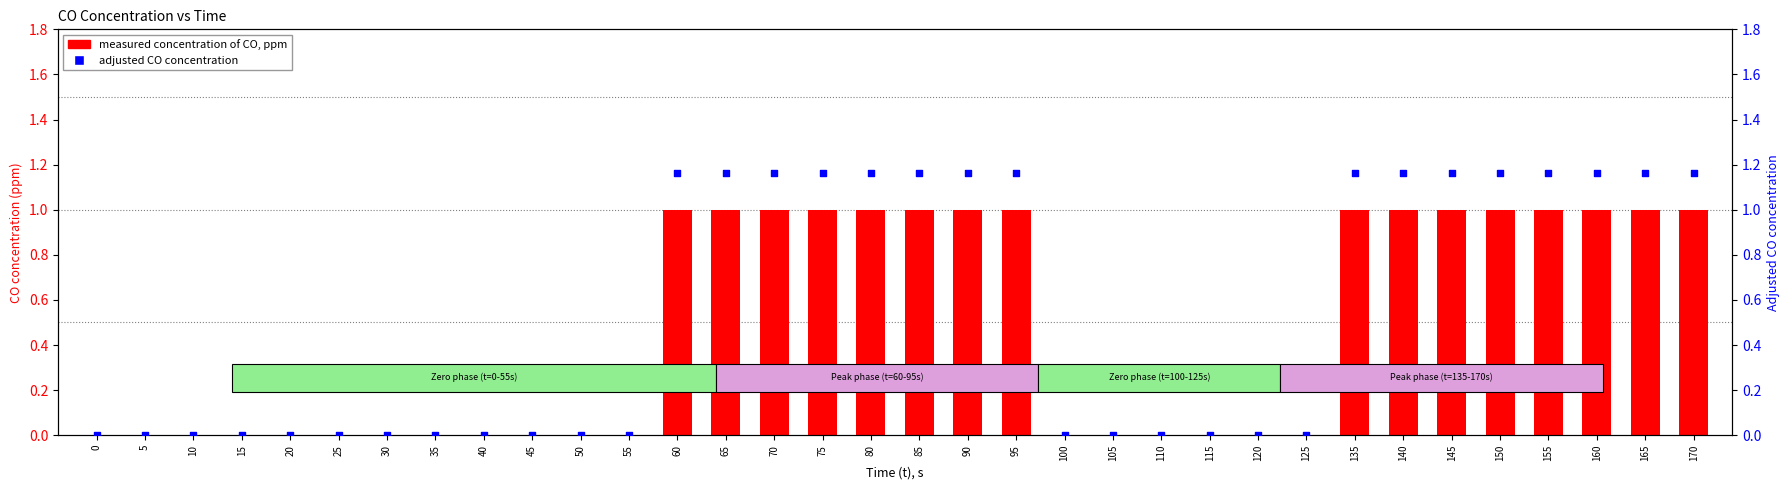

Which series contains the lowest Y value?

measured concentration of CO, ppm